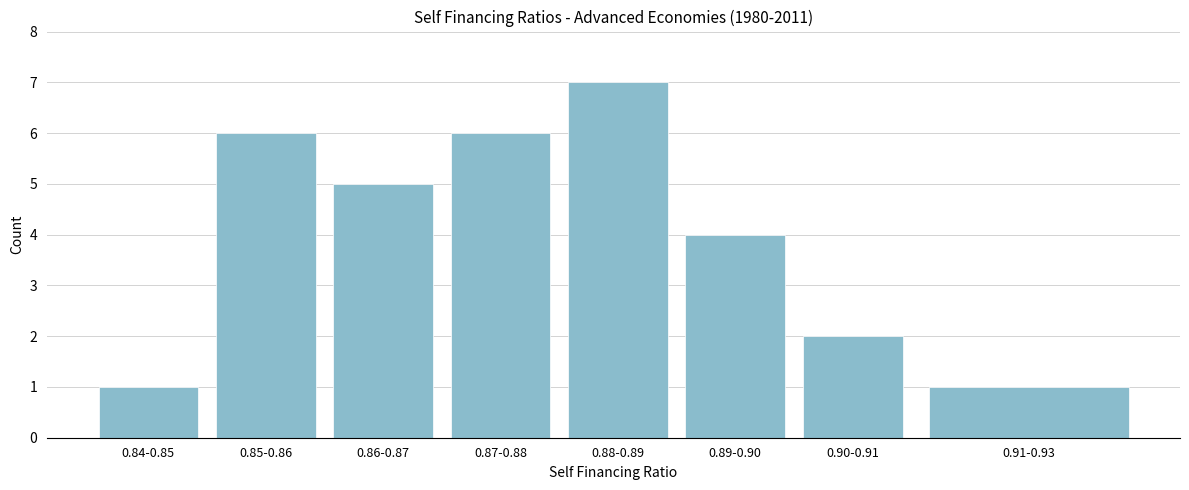

Reading left to right, what are all the values shown in this chart?

1	6	5	6	7	4	2	1